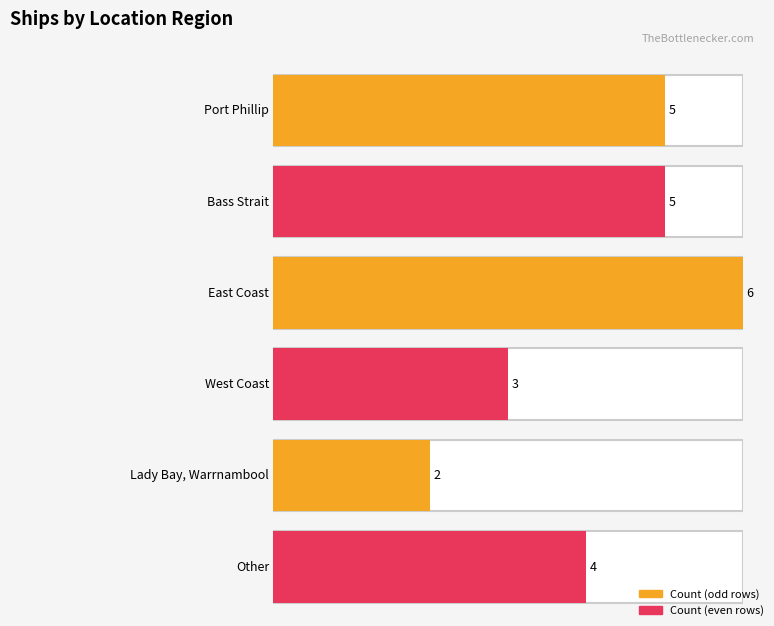

Where is the data nearest to the value 4?

Other